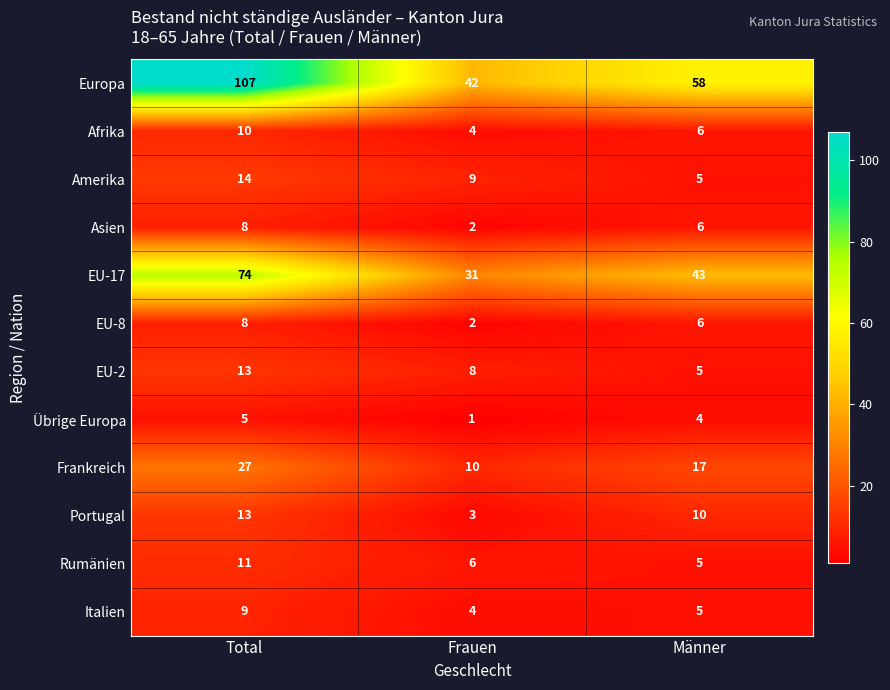

At which category is the sum across all series the highest?

Total